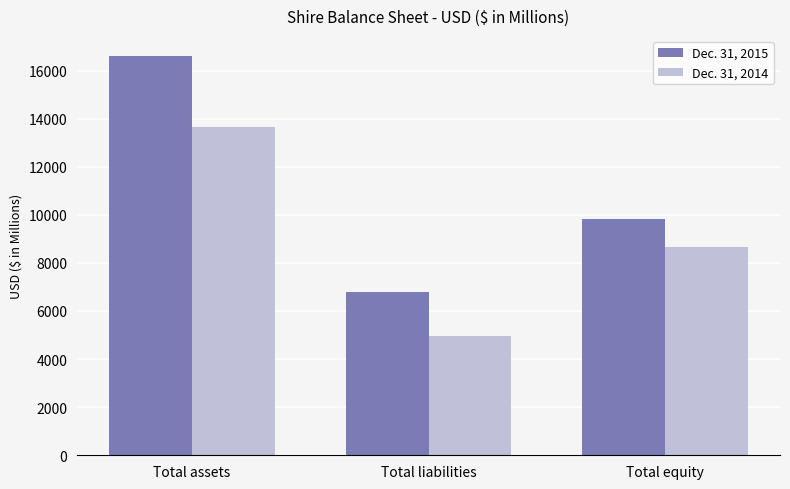

What is the average value of the Dec. 31, 2014 series?

9088.1